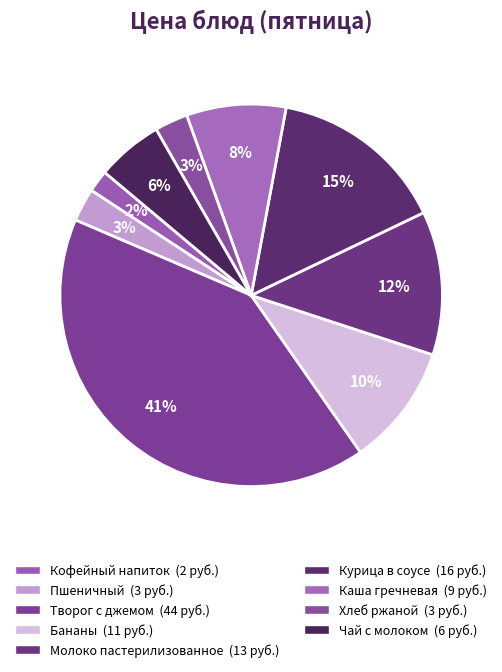

To the nearest percent, what is the difference between the largest and smallest slice percentages?

39%